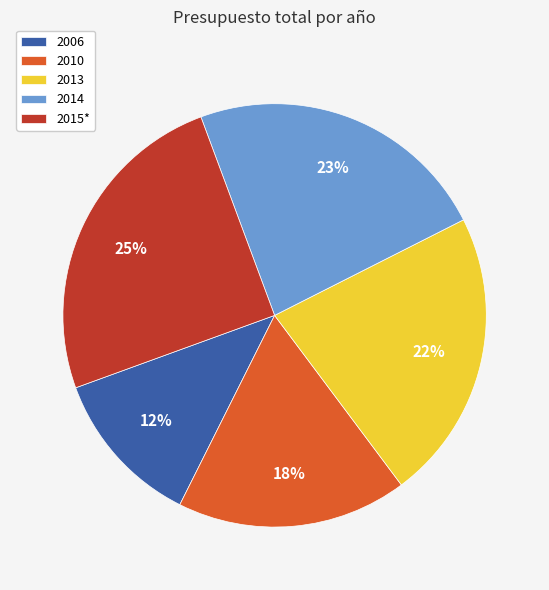

What is the largest slice in the pie chart?

2015*